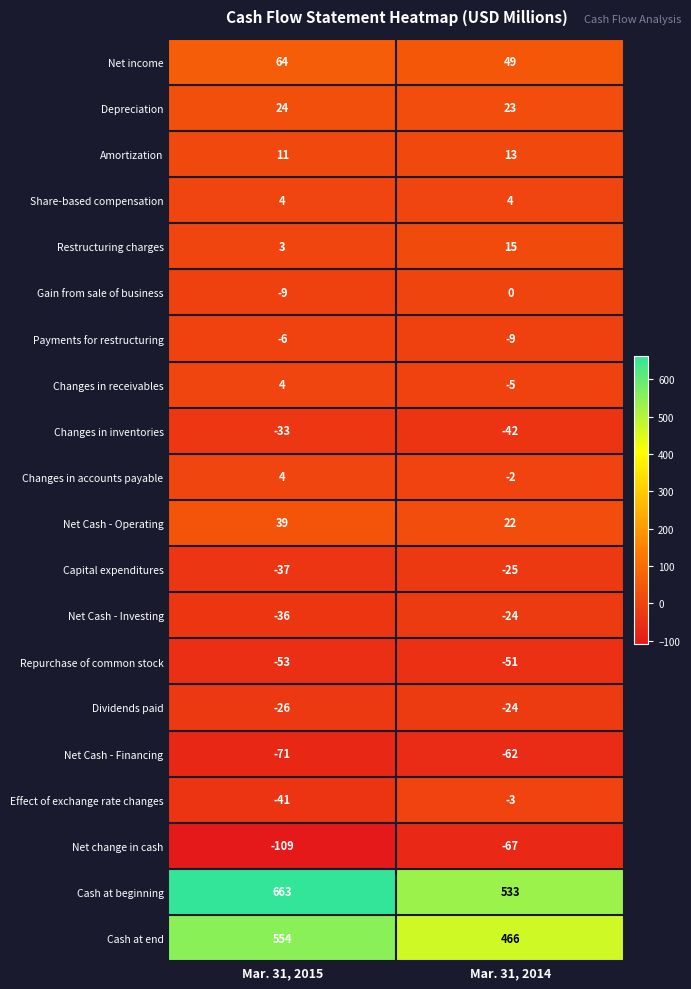

What is the maximum value shown in the chart?

663